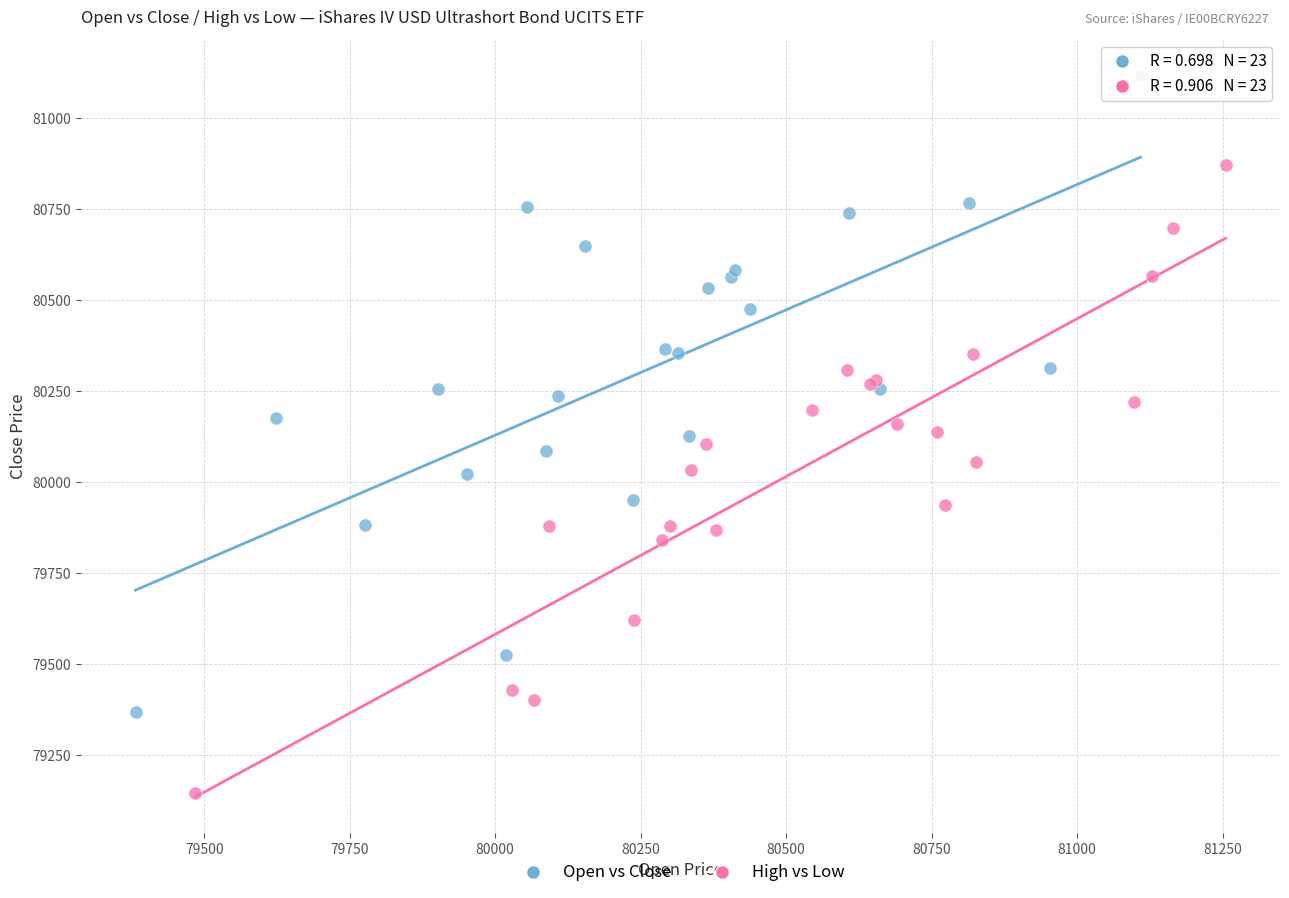

Which series contains the highest Y value?

Open vs Close